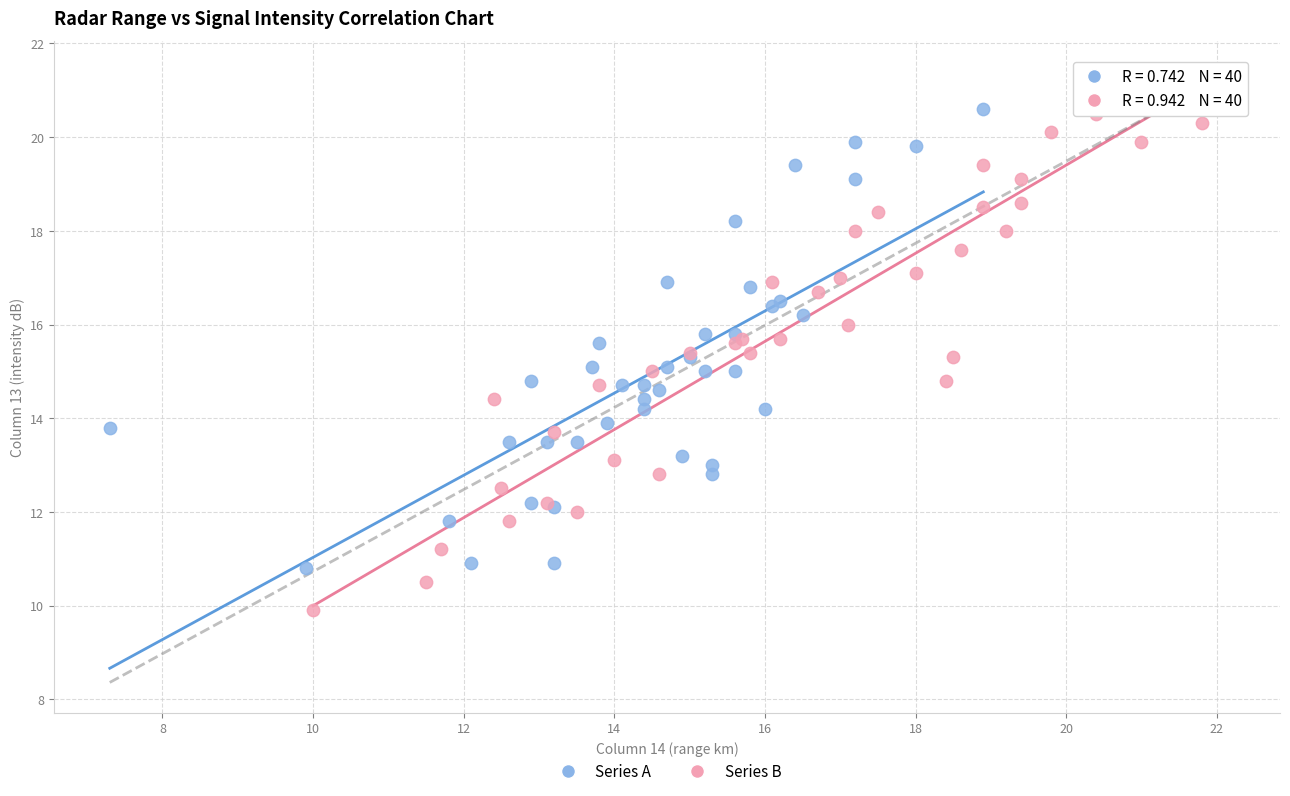

Which series contains the lowest Y value?

Series B